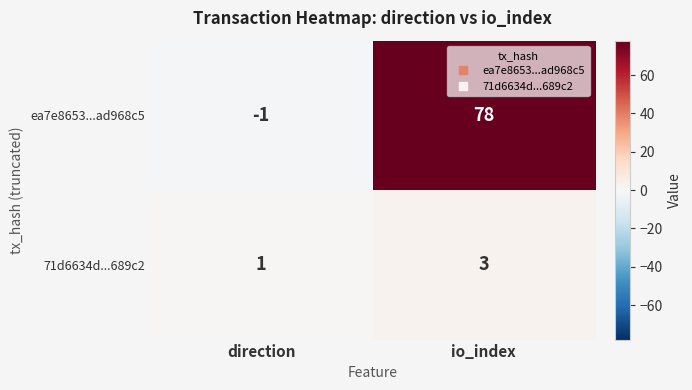

At how many categories does at least one series exceed 6?

1